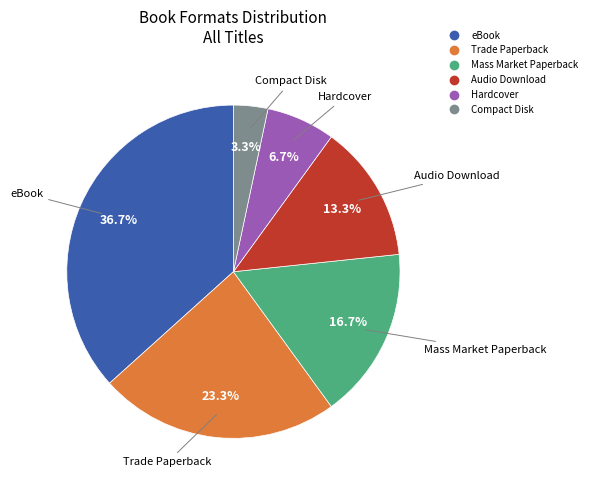

What is the largest slice in the pie chart?

eBook